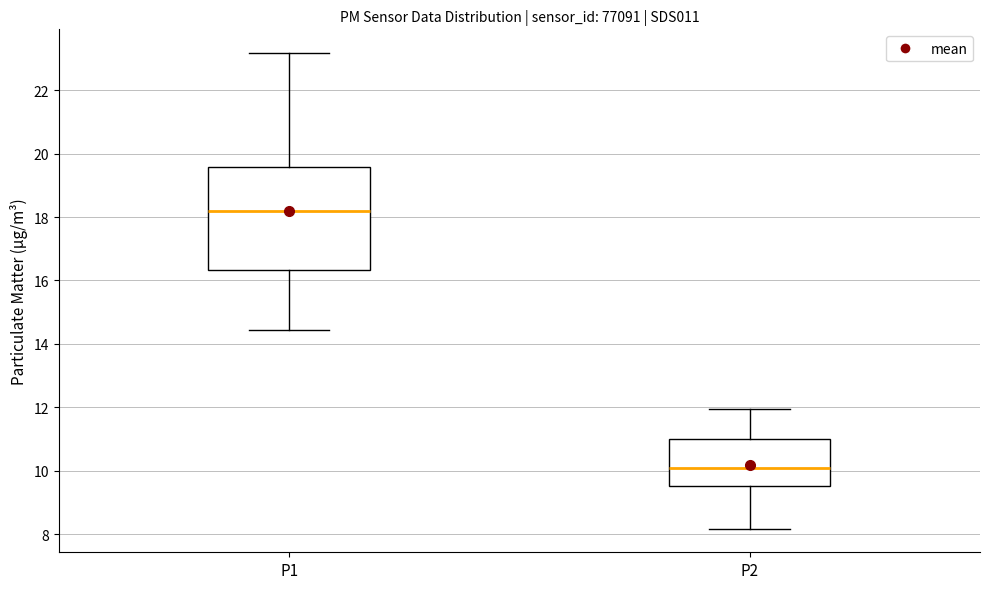

Reading left to right, transcribe this box plot: for each box, give where its median line is, the range the box spans, and where its two whiskers end, as read against the y-axis. The values are not printed on the chart, so give them approximately, as read against the axis.

P1: median 18.2, box 16.4 to 19.6, whiskers 14.4 to 23.2
P2: median 10.0, box 9.6 to 11.0, whiskers 8.2 to 12.0